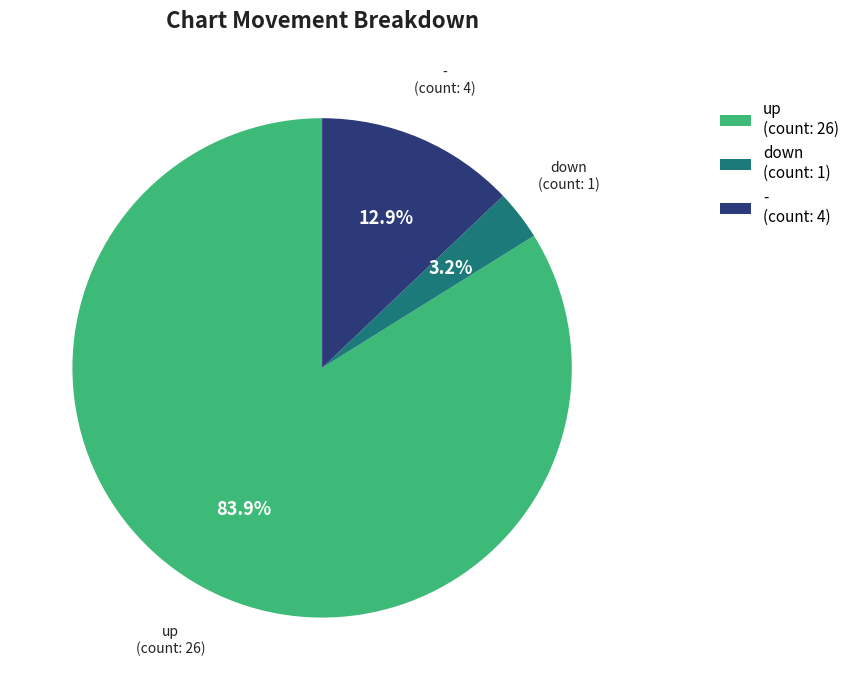

To the nearest percent, what portion does - represent?

13%